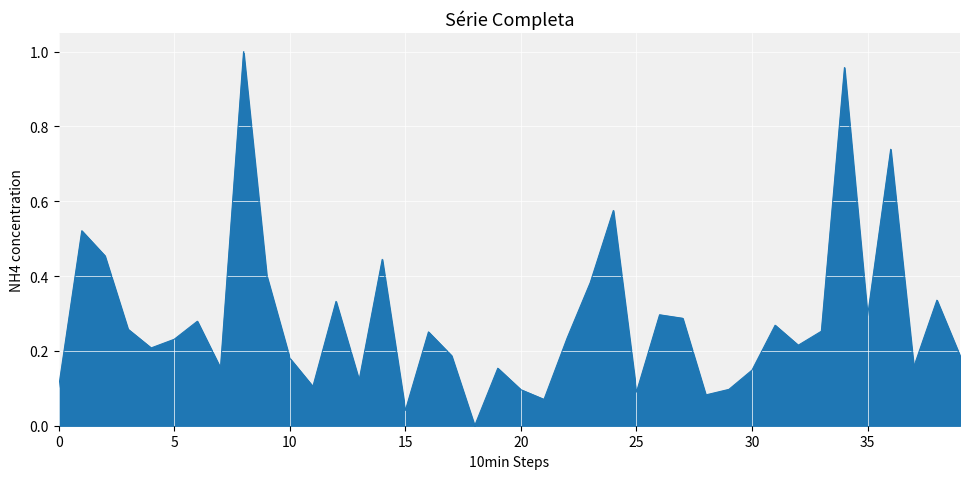

What is the greatest value displayed?

1.0